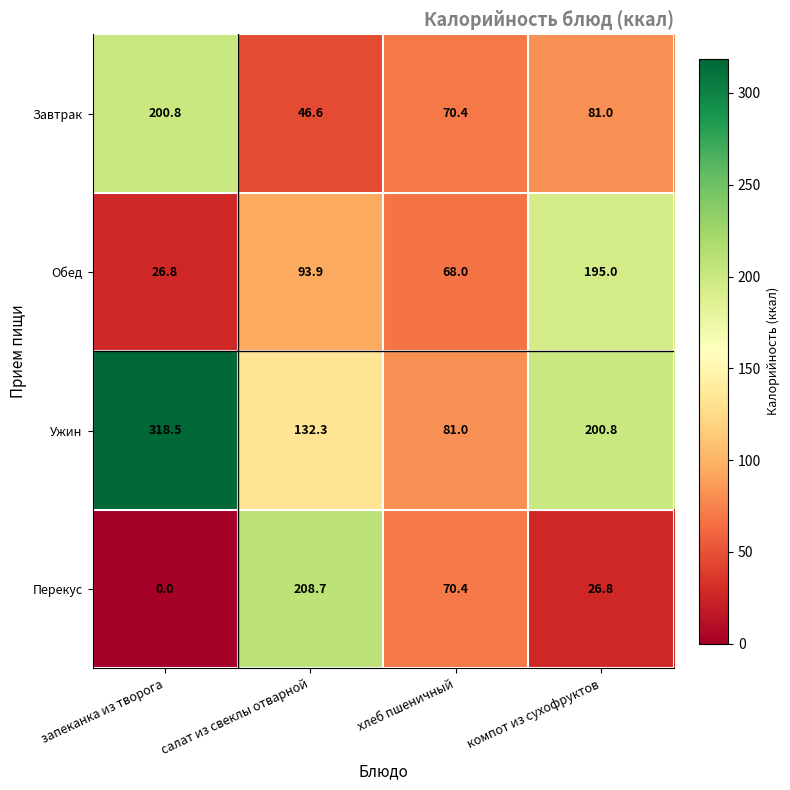

What value does the Перекус series have at салат из свеклы отварной?

208.7